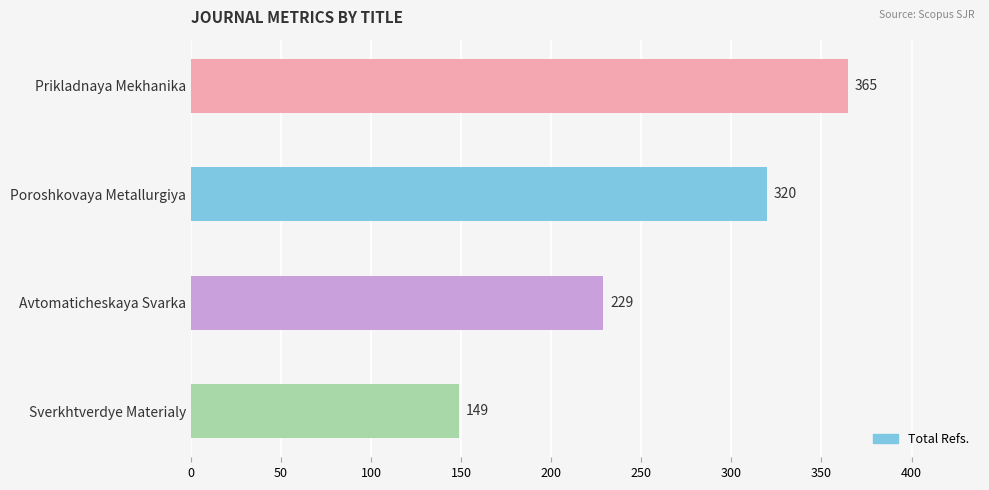

How many bars are there in total?

4